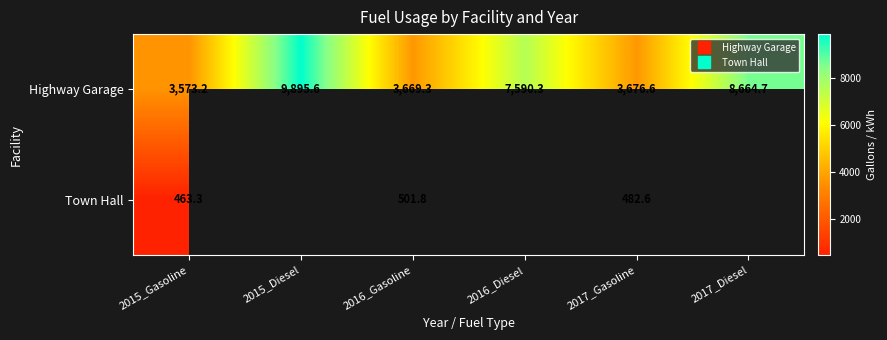

How many categories are shown in the chart?

6